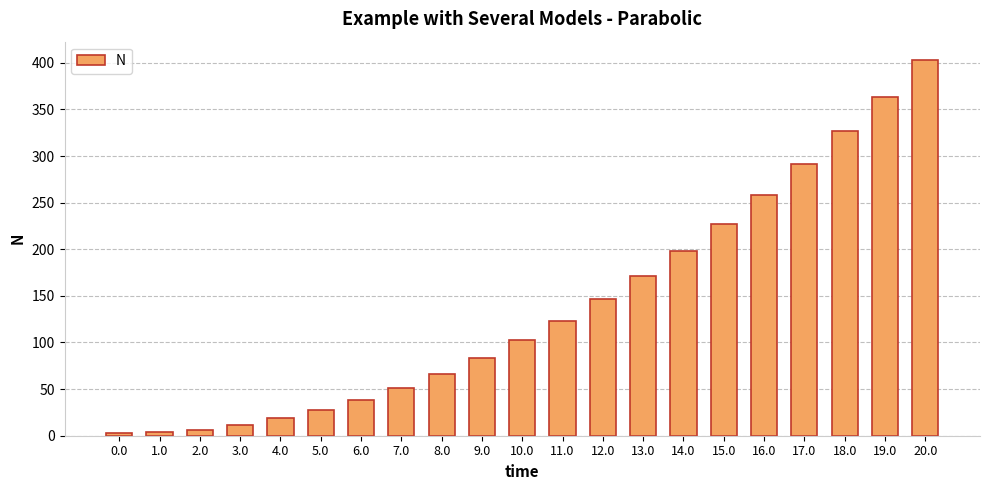

Which category has the highest value across all series?

20.0